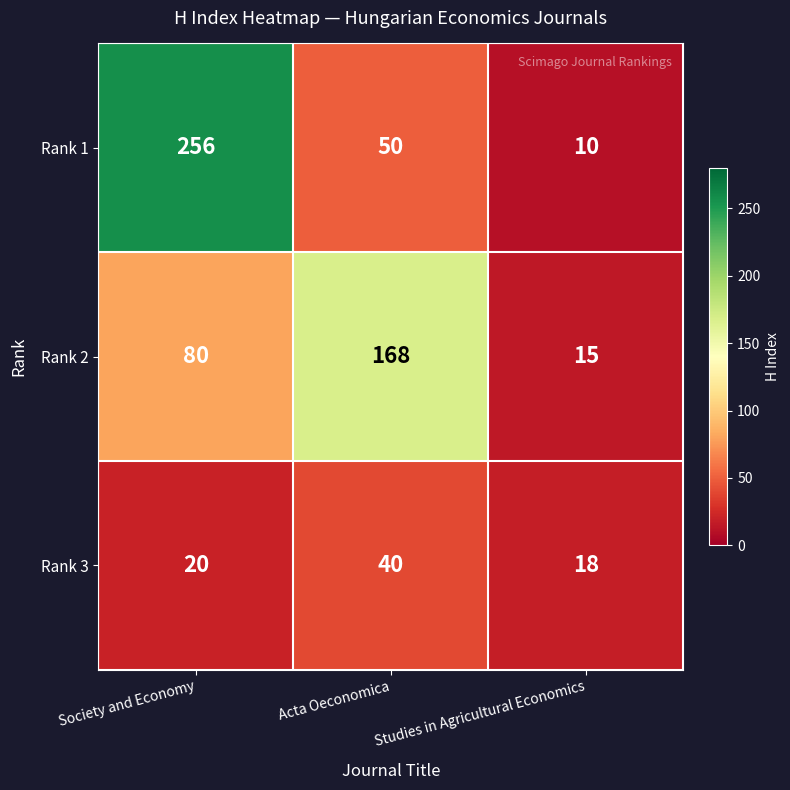

Between Acta Oeconomica and Studies in Agricultural Economics, which series saw the biggest shift?

Rank 2